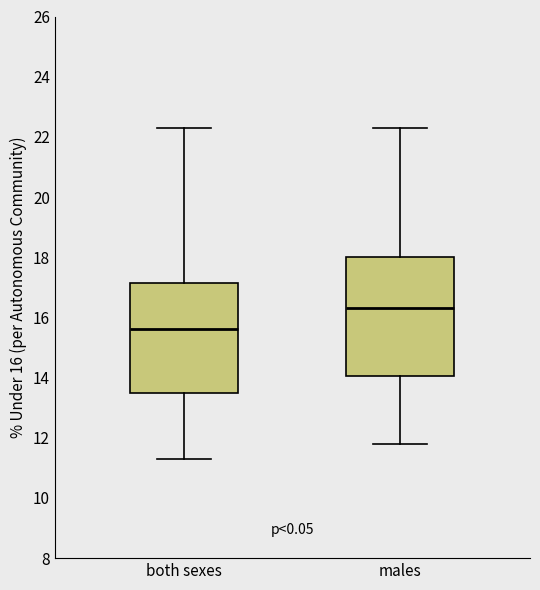

Reading left to right, transcribe this box plot: for each box, give where its median line is, the range the box spans, and where its two whiskers end, as read against the y-axis. The values are not printed on the chart, so give them approximately, as read against the axis.

both sexes: median 15.6, box 13.6 to 17.2, whiskers 11.4 to 22.4
males: median 16.4, box 14.0 to 18.0, whiskers 11.8 to 22.4